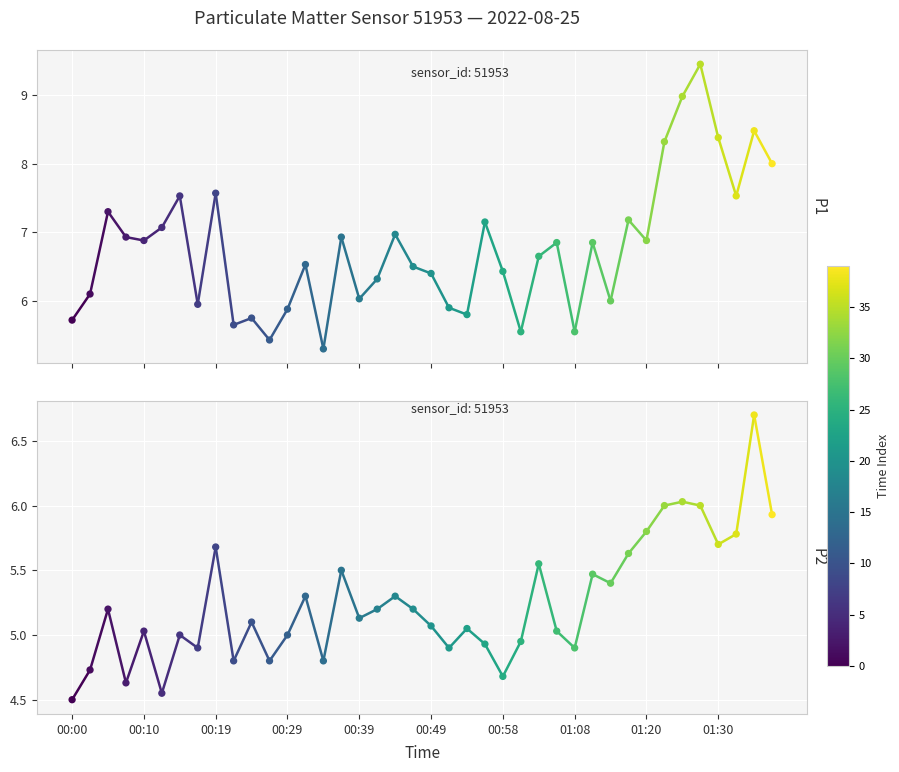

Which series has the widest spread of Y values?

P1